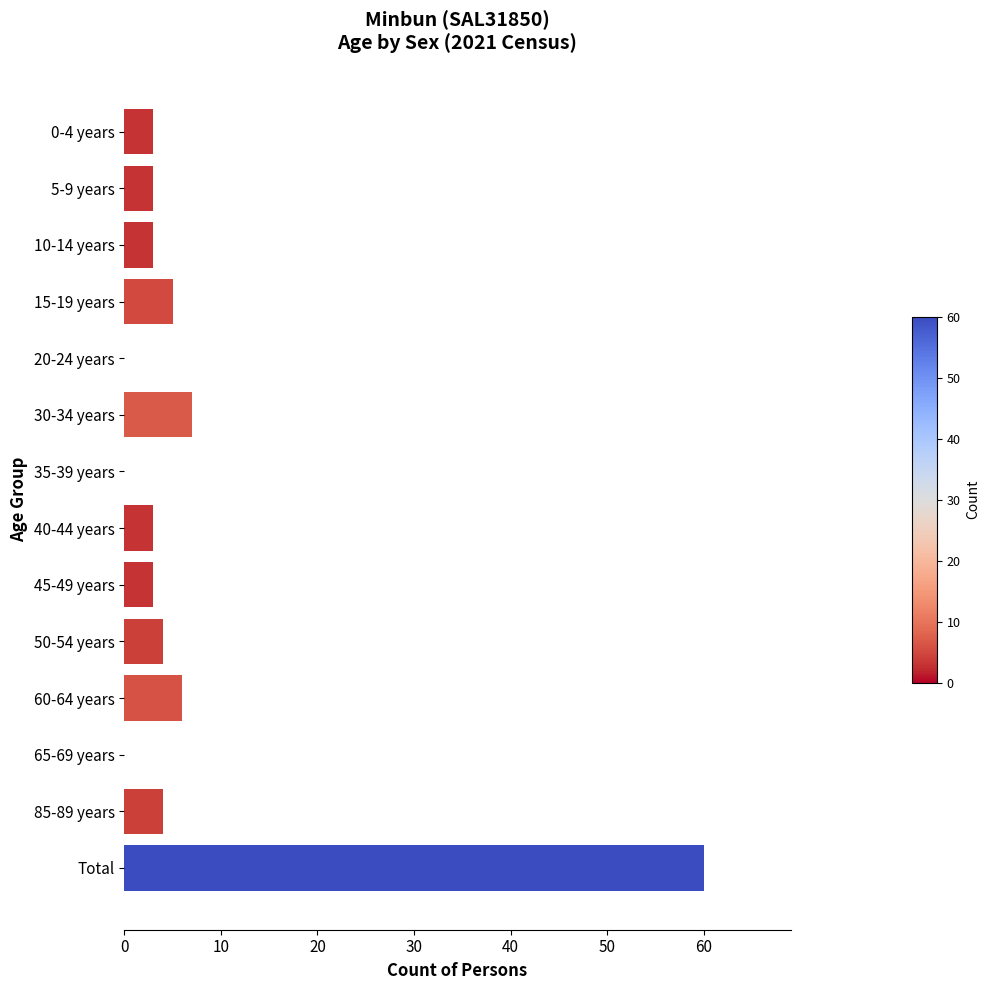

What is the greatest value displayed?

60